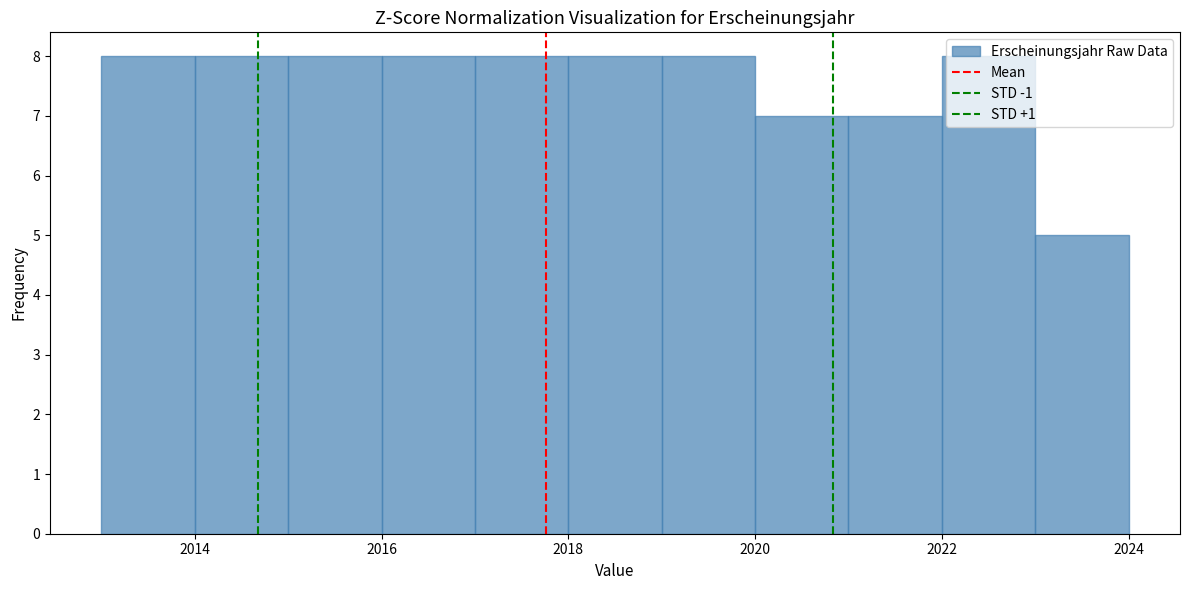

Reading left to right, transcribe this chart: for each bar, give the range it covers on the x-axis and its height. The values are not printed on the chart, so give them approximately, as read against the axis.

2013 to 2014: 8
2014 to 2015: 8
2015 to 2016: 8
2016 to 2017: 8
2017 to 2018: 8
2018 to 2019: 8
2019 to 2020: 8
2020 to 2021: 7
2021 to 2022: 7
2022 to 2023: 8
2023 to 2024: 5